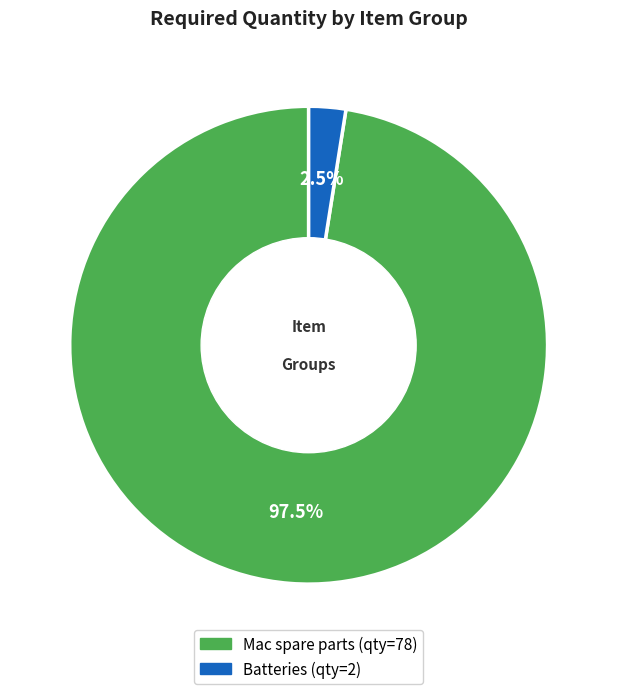

Between Mac spare parts and Batteries, which is larger?

Mac spare parts